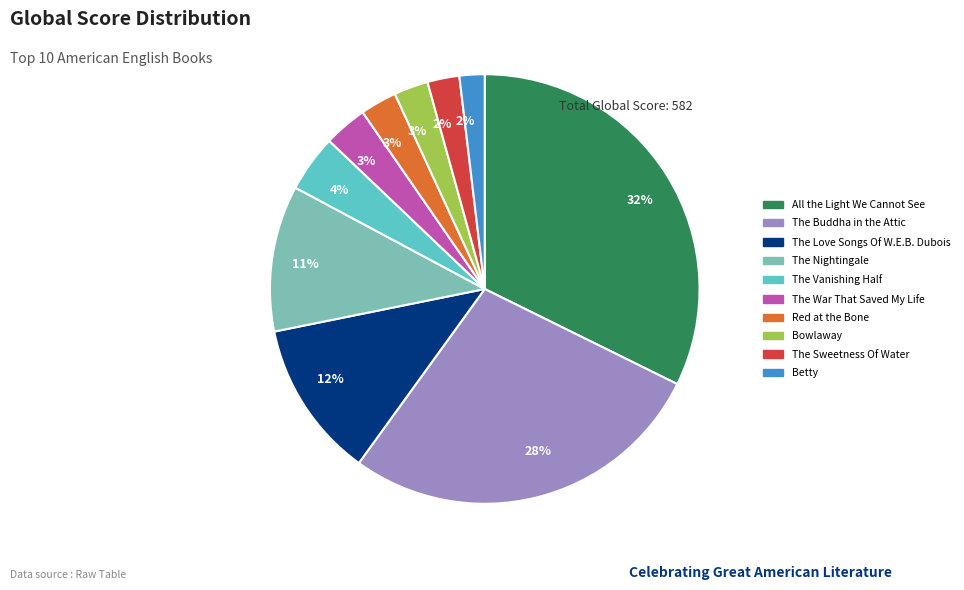

Which category has the biggest portion of the pie?

All the Light We Cannot See